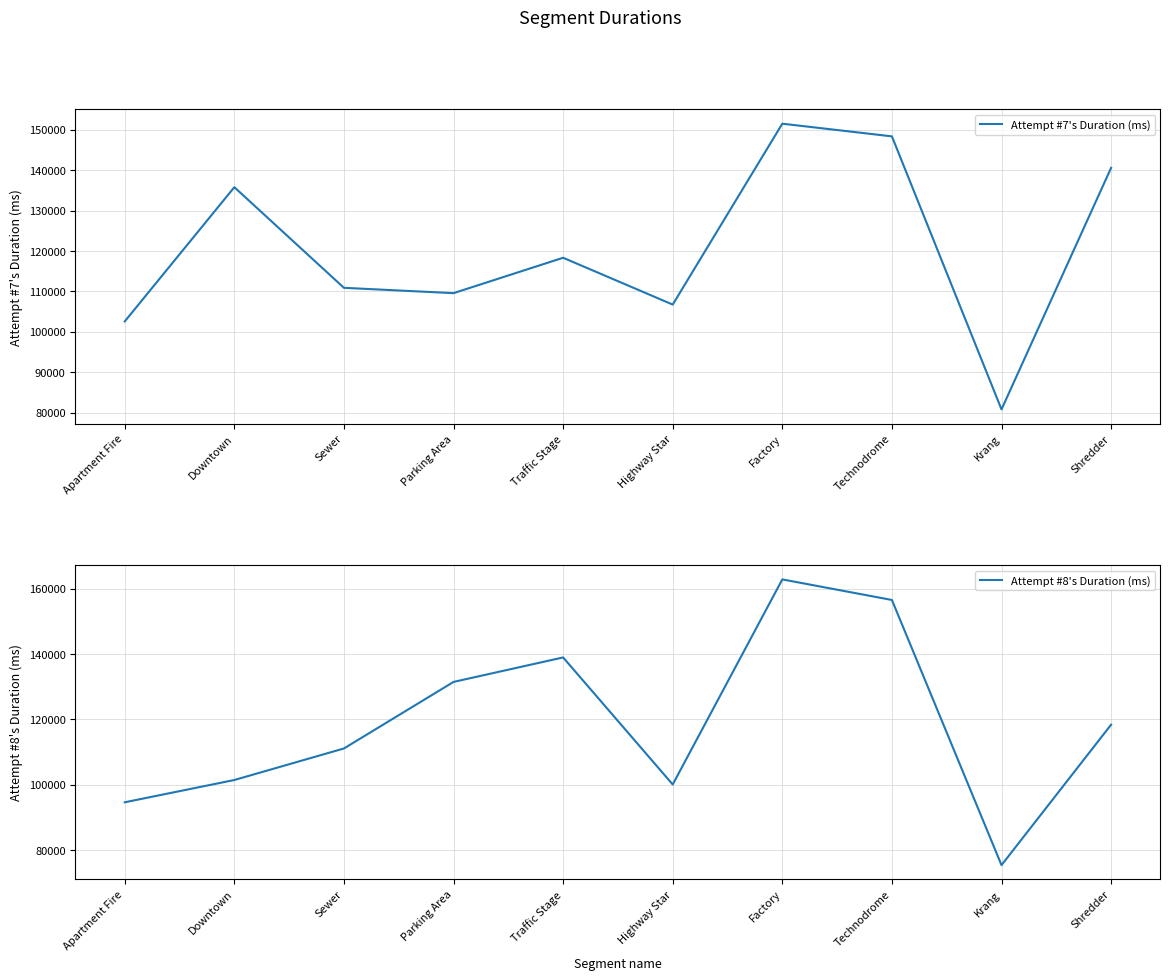

What is the difference between the Attempt #7's Duration (ms) values at Factory and Apartment Fire?

48930